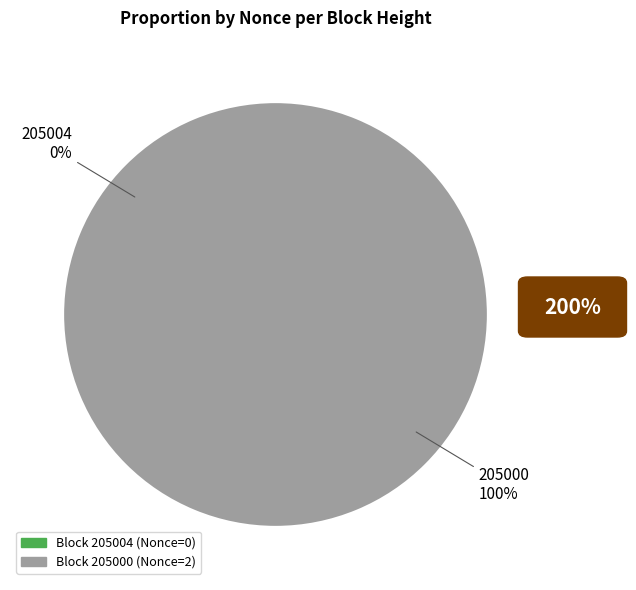

True or false: 205004 accounts for 1% of the total.

False